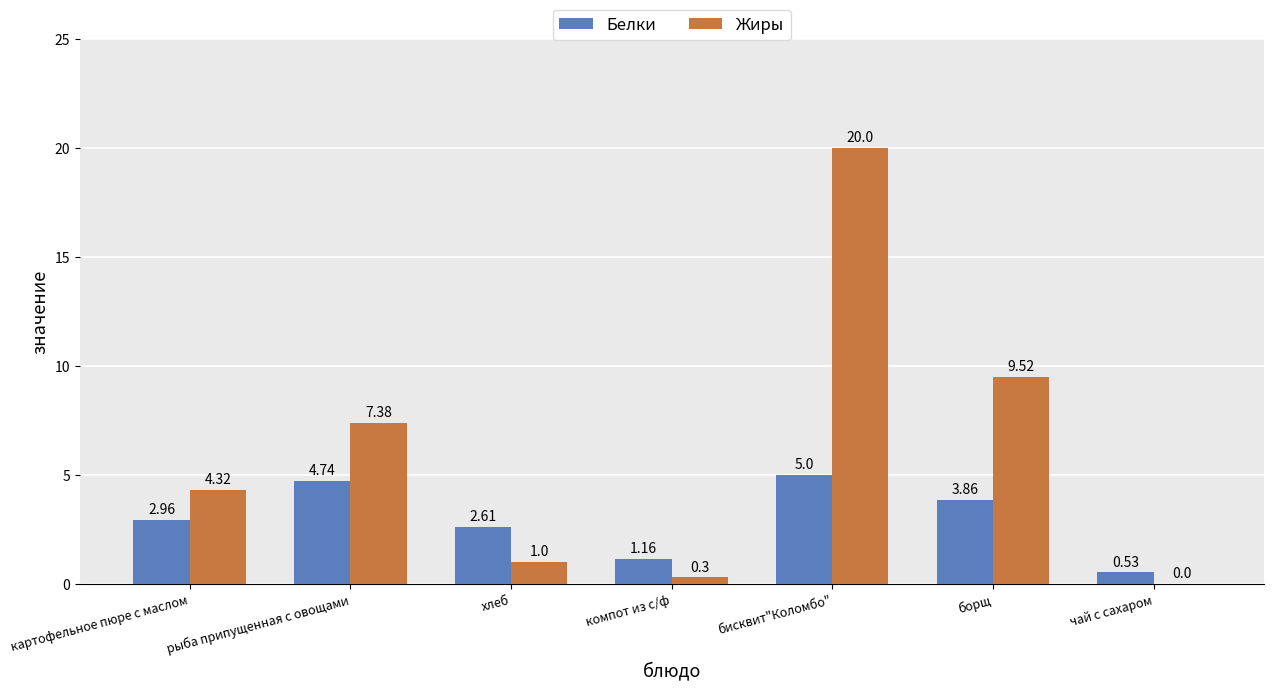

Which series has the largest range (max minus min)?

Жиры